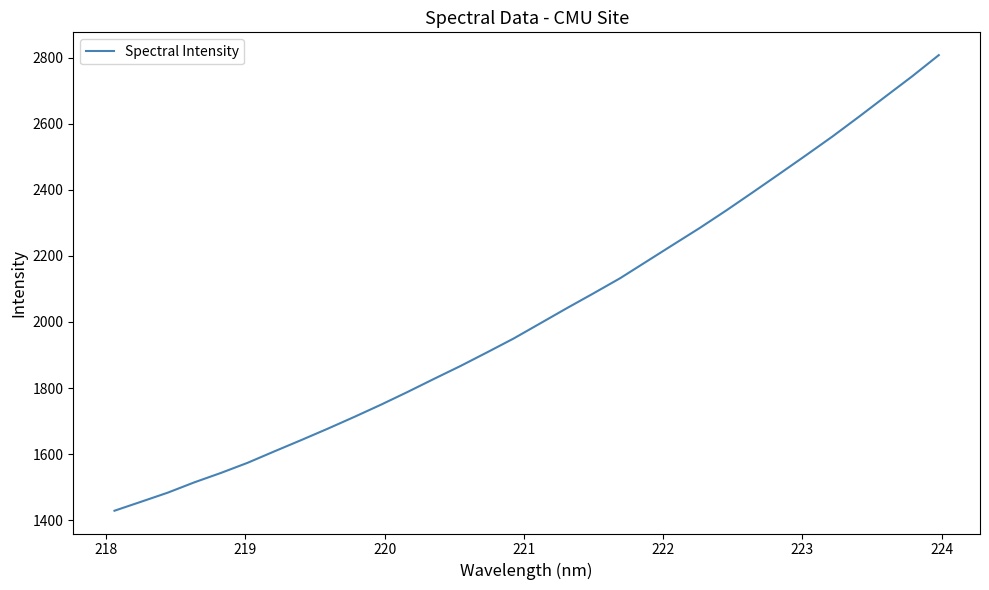

How many values are below 1995?

16